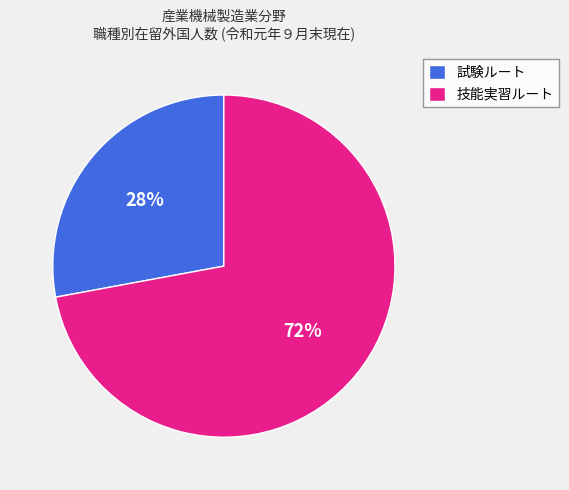

Is there any slice that represents more than half of the pie?

Yes